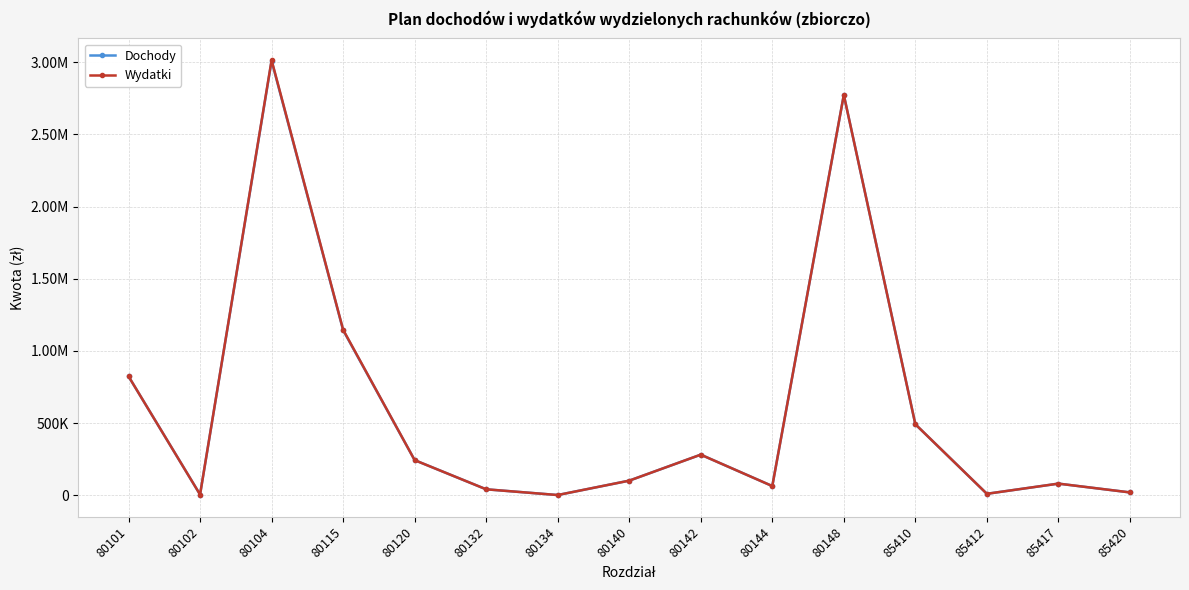

Does the chart display data point markers on the line(s)?

Yes